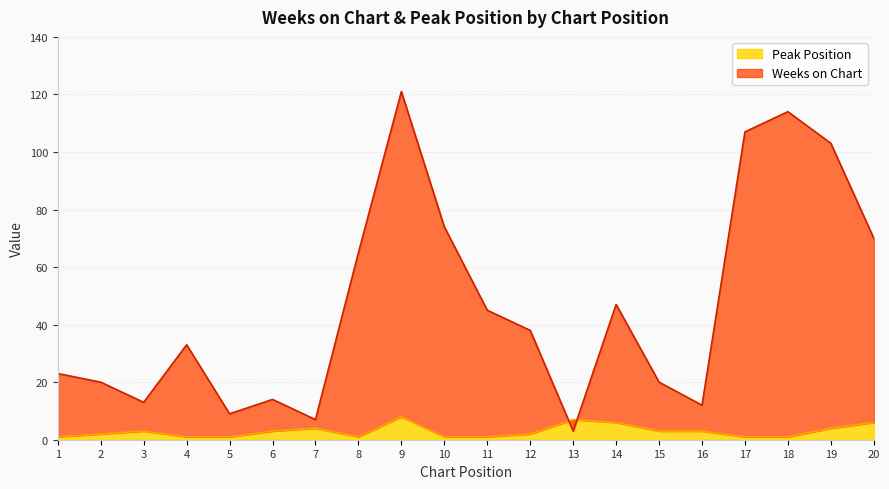

Where is Peak Position nearest to the value 4?

7